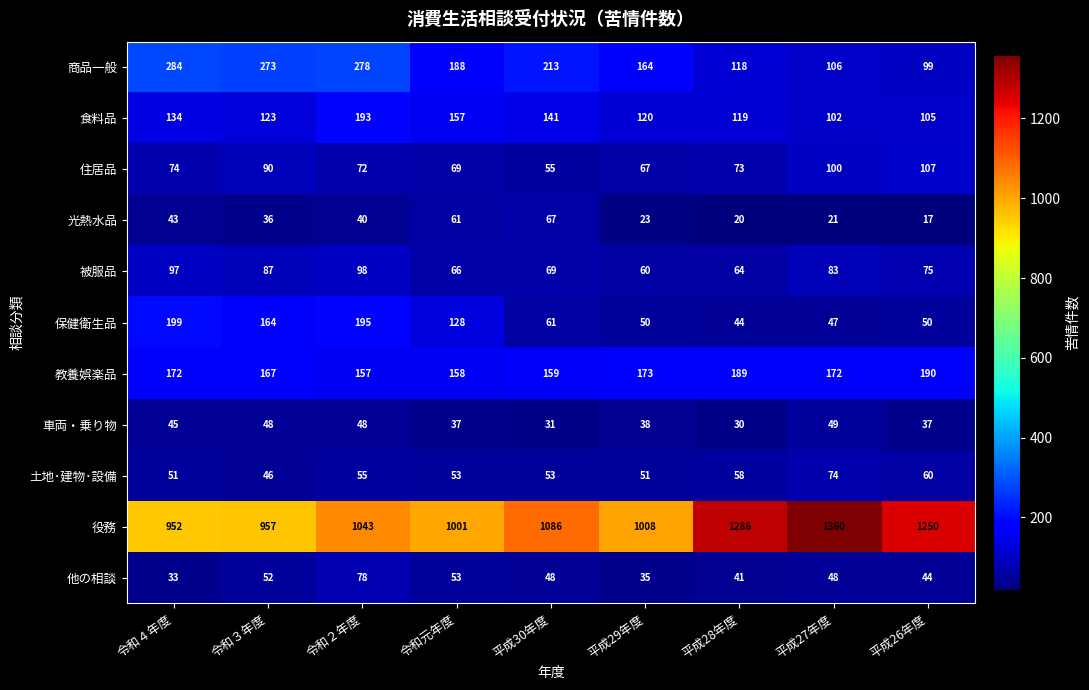

What value does the 保健衛生品 series have at 令和４年度, to the nearest 5?

200